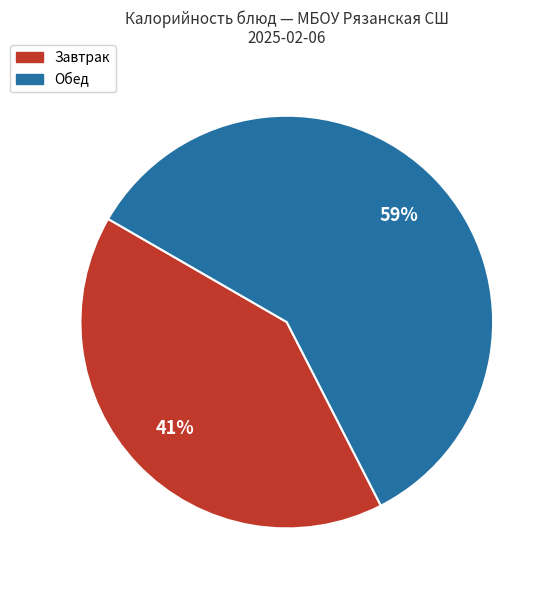

Does any single category account for the majority?

Yes